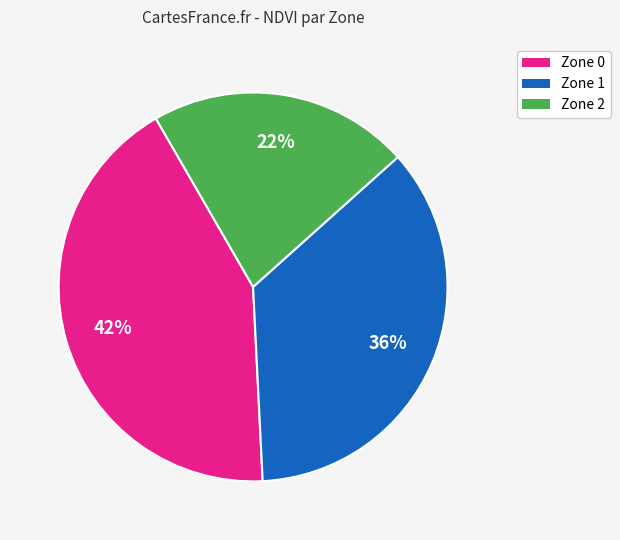

Rank the categories by value from highest to lowest.

Zone 0, Zone 1, Zone 2